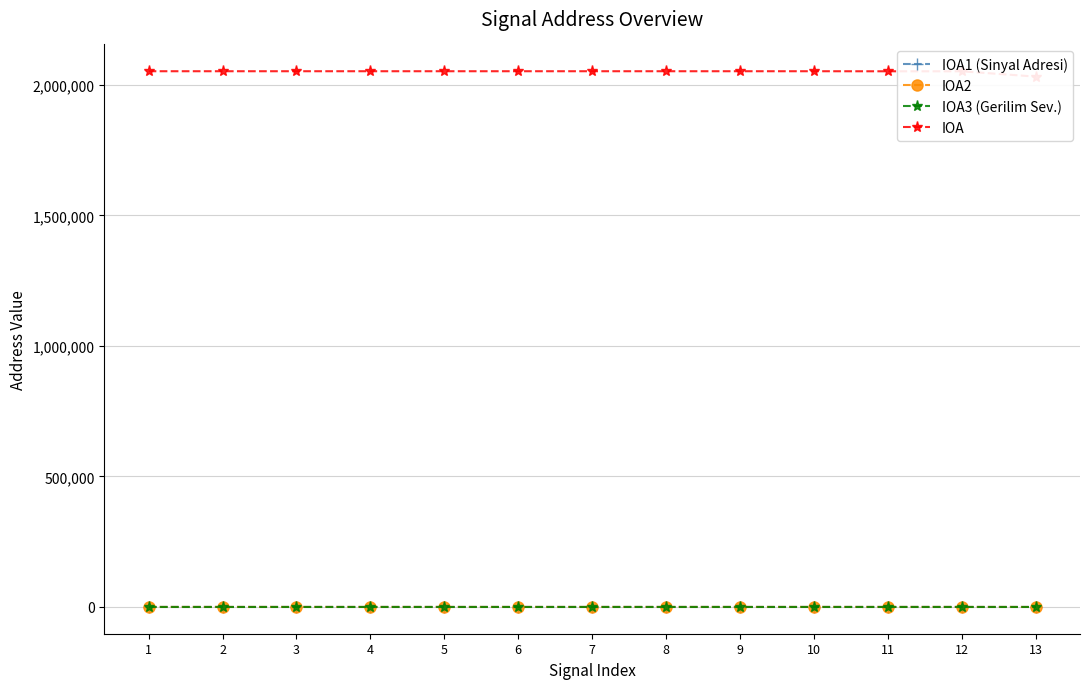

What are all the series names shown in the legend?

IOA1 (Sinyal Adresi), IOA2, IOA3 (Gerilim Sev.), IOA